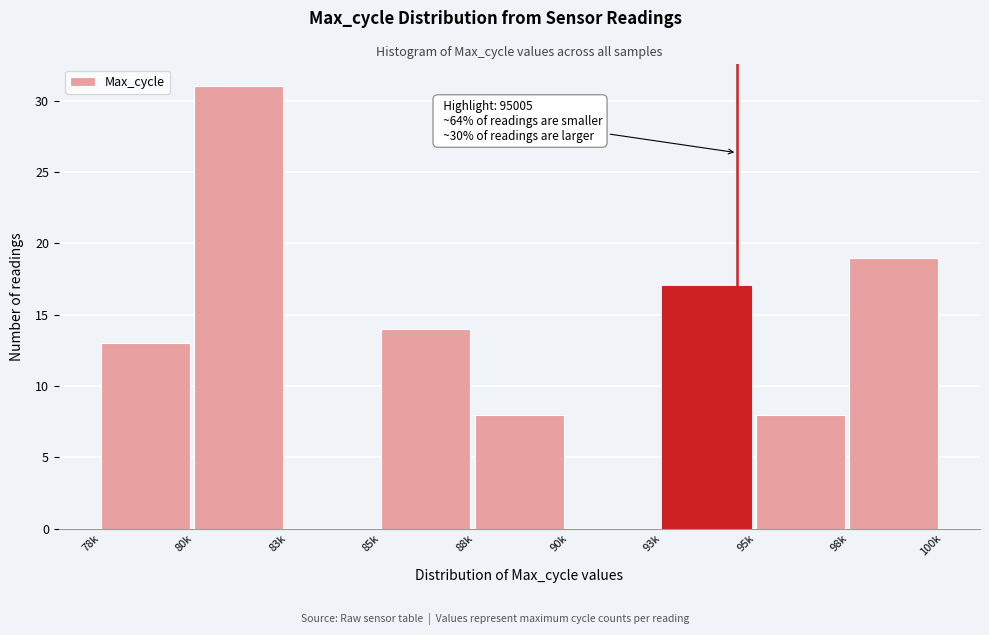

Reading left to right, transcribe all the data shown in this chart.

78k=13	80k=31	83k=0	85k=14	88k=8	90k=0	93k=17	95k=8	98k=19